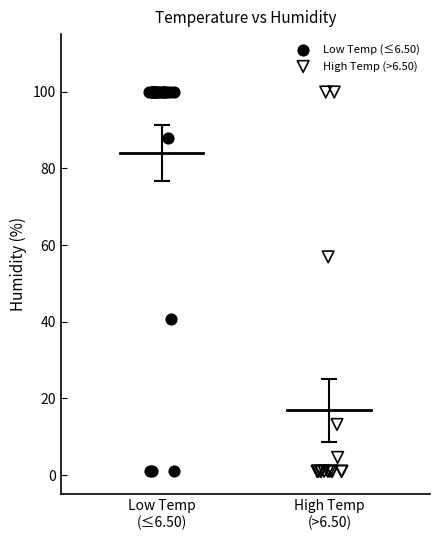

What are all the series names shown in the legend?

Low Temp (≤6.50), High Temp (>6.50)